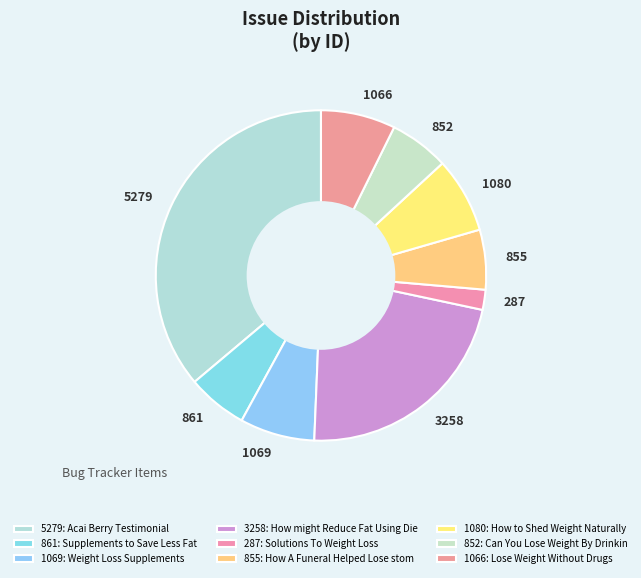

Is the sum of 1069 and 1066 greater than half?

No